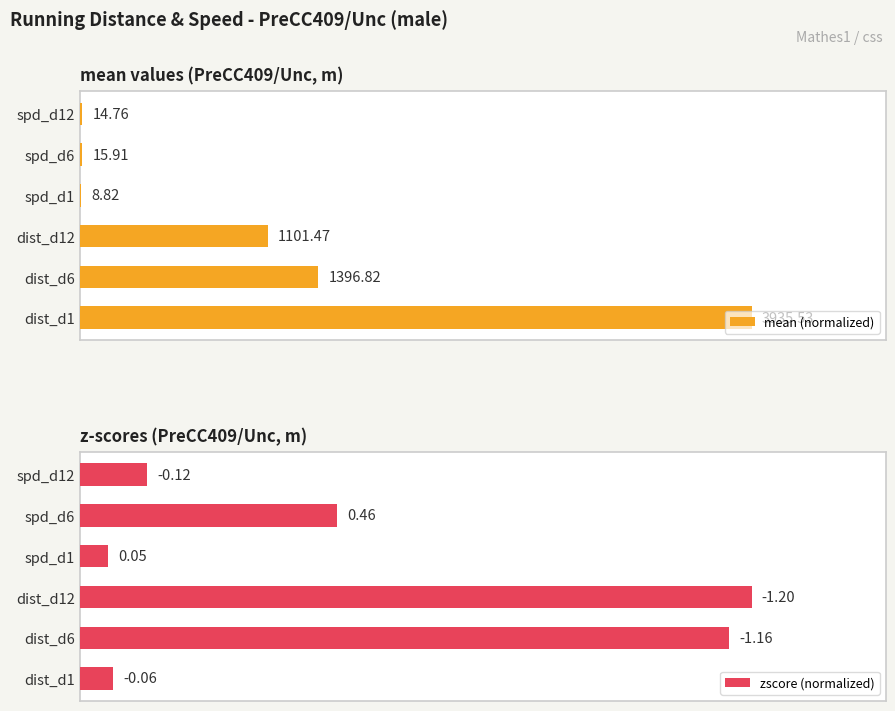

Which series has the widest spread of values?

mean (normalized)